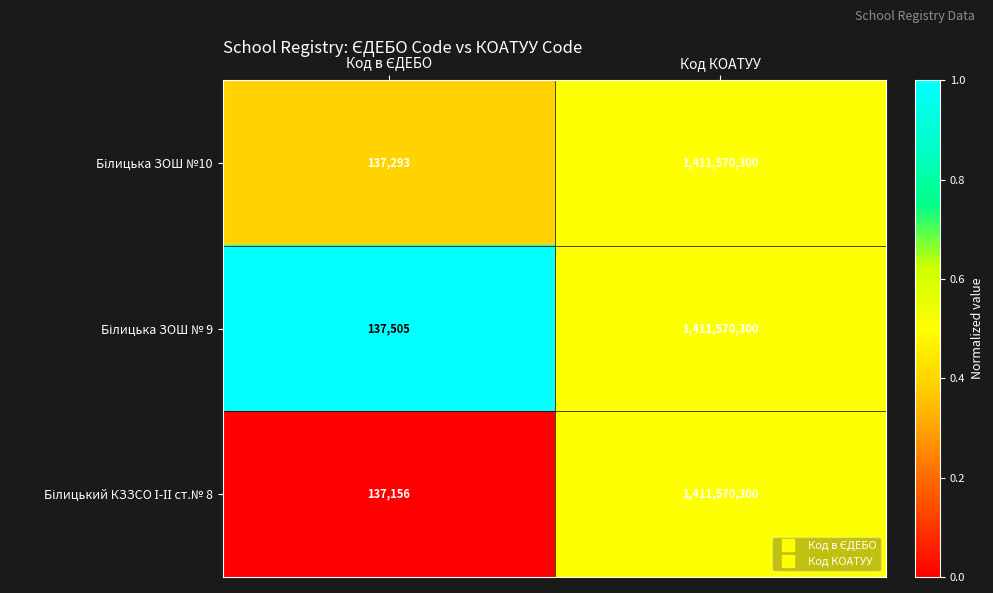

Which label corresponds to the largest value in the chart?

Код КОАТУУ